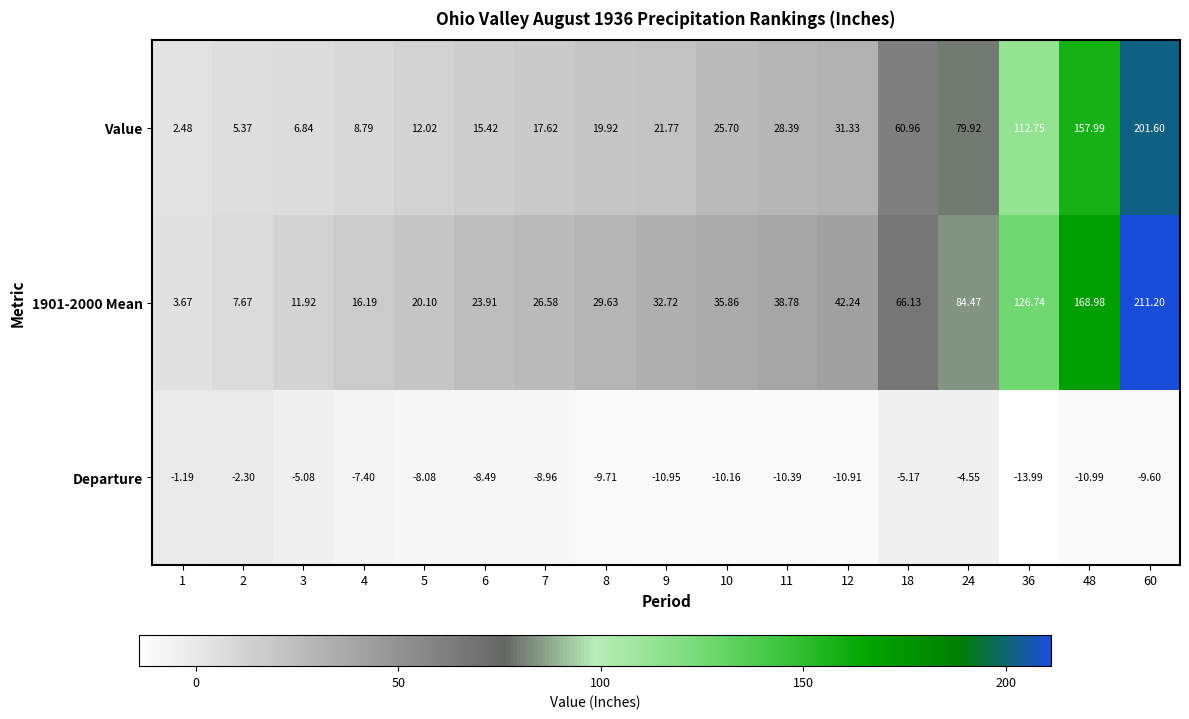

Between 11 and 24, which series saw the biggest shift?

Value